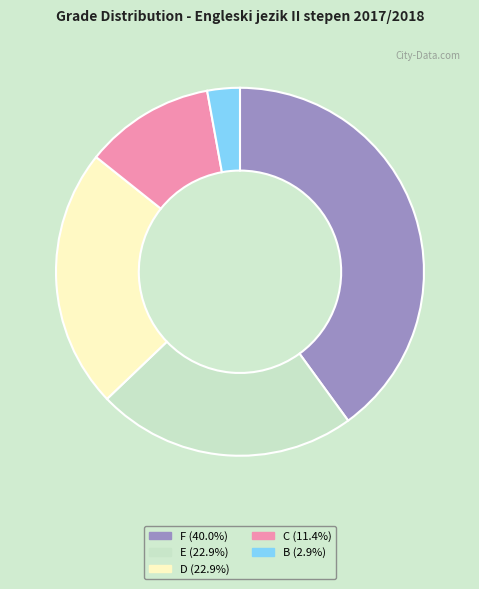

Is the sum of D (22.9%) and E (22.9%) greater than half?

No